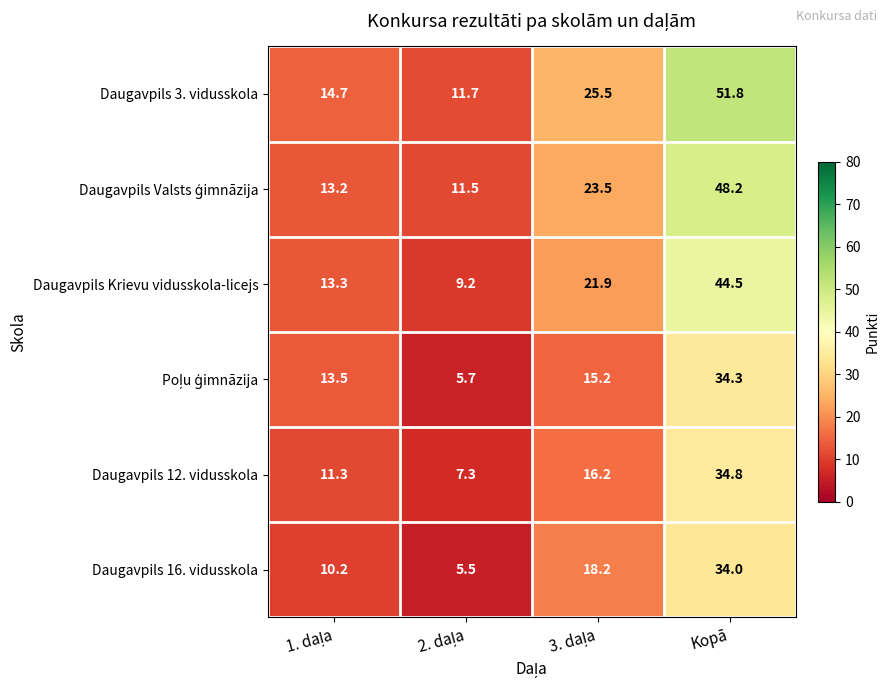

How many data points in Daugavpils 16. vidusskola are less than 18?

2